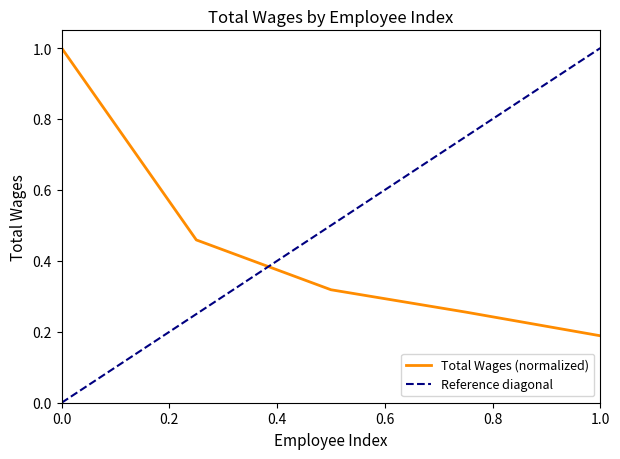

What is the highest value of the Total Wages (normalized) series?

1.0